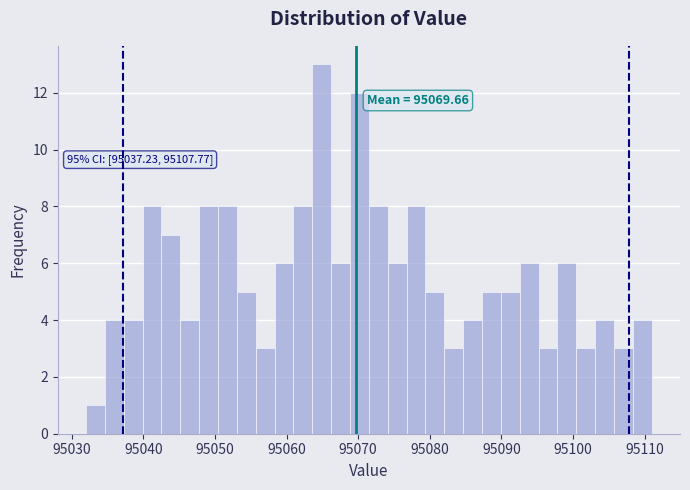

Around what value on the x-axis is the tallest bar? Give the approximate position of its centre, as read against the axis.

95065